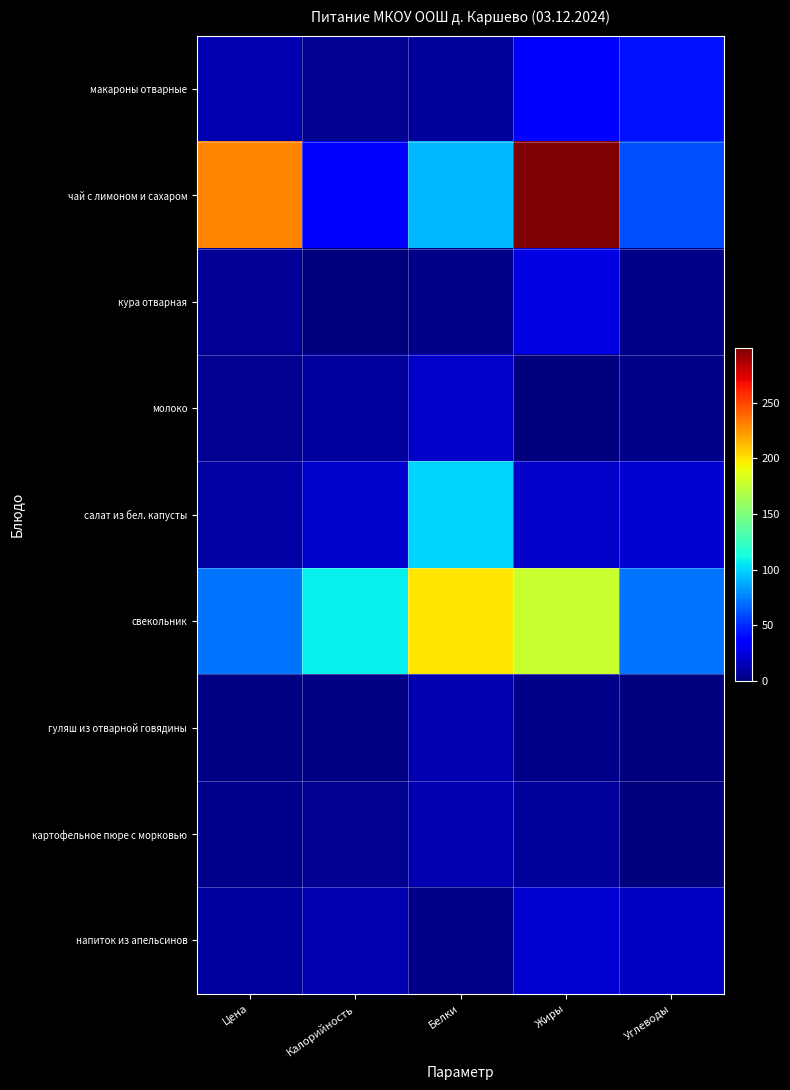

Reading right to left, what are all the values shown in this chart?

макароны отварные: Углеводы=43.0	Жиры=38.0	Белки=7.7	Калорийность=5.6	Цена=14.0
чай с лимоном и сахаром: Углеводы=60.0	Жиры=299.0	Белки=91.2	Калорийность=37.0	Цена=230.0
кура отварная: Углеводы=3.0	Жиры=26.0	Белки=3.1	Калорийность=0.0	Цена=6.6
молоко: Углеводы=3.2	Жиры=0.0	Белки=19.2	Калорийность=9.3	Цена=4.7
салат из бел. капусты: Углеводы=21.1	Жиры=18.9	Белки=99.5	Калорийность=20.1	Цена=9.9
свекольник: Углеводы=72.0	Жиры=177.0	Белки=199.0	Калорийность=108.0	Цена=71.6
гуляш из отварной говядины: Углеводы=1.0	Жиры=3.0	Белки=14.0	Калорийность=2.0	Цена=1.7
картофельное пюре с морковью: Углеводы=0.1	Жиры=8.0	Белки=14.0	Калорийность=5.1	Цена=3.6
напиток из апельсинов: Углеводы=17.7	Жиры=22.0	Белки=3.0	Калорийность=13.7	Цена=8.2